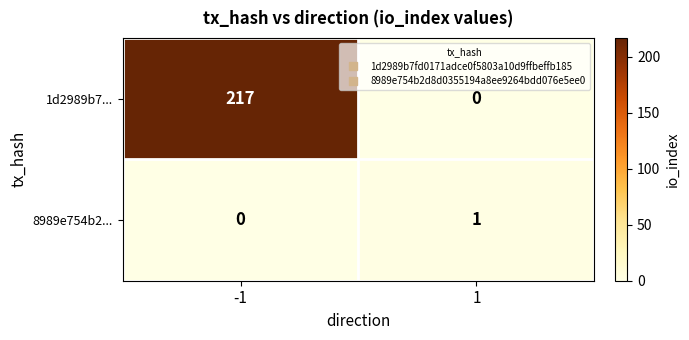

The 1d2989b7... series shows 145 at -1. True or false?

False